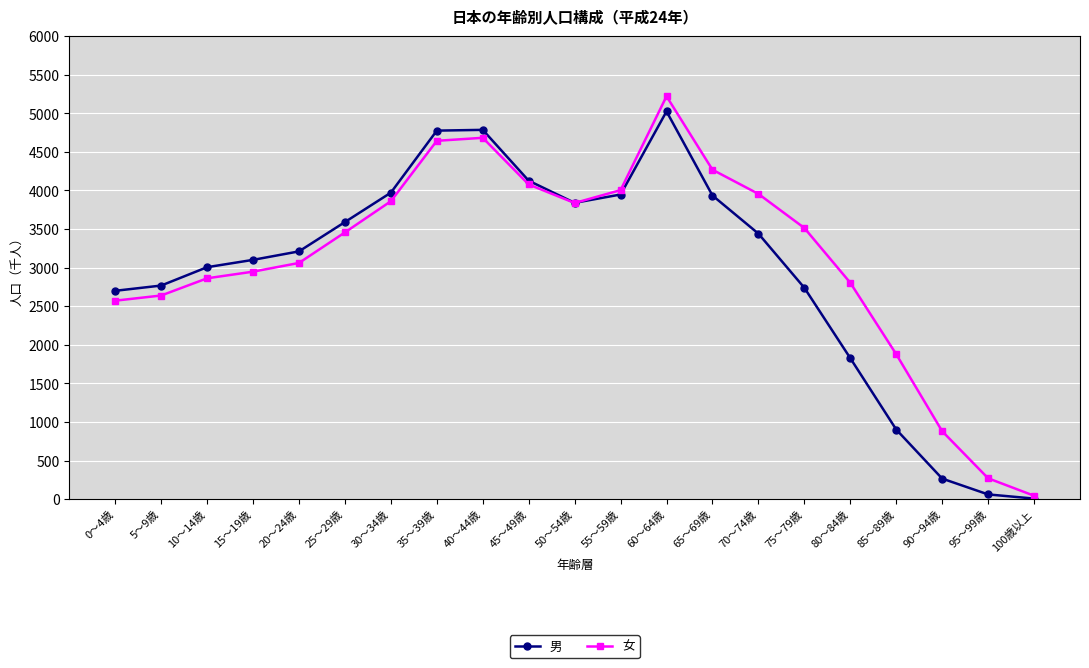

The 女 series shows 2434 at 55～59歳. True or false?

False